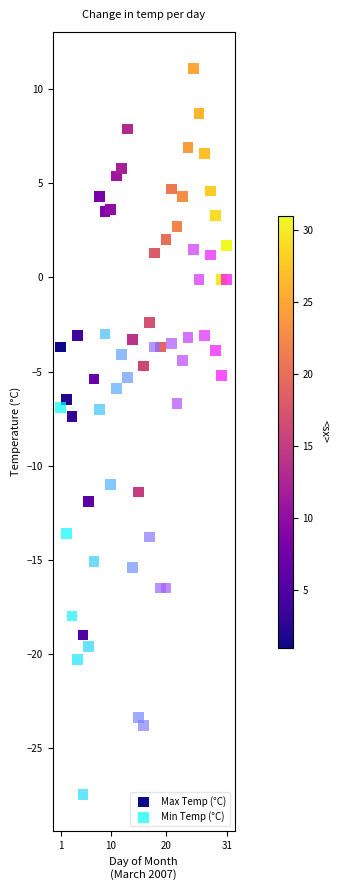

Which series contains the highest Y value?

Max Temp (°C)